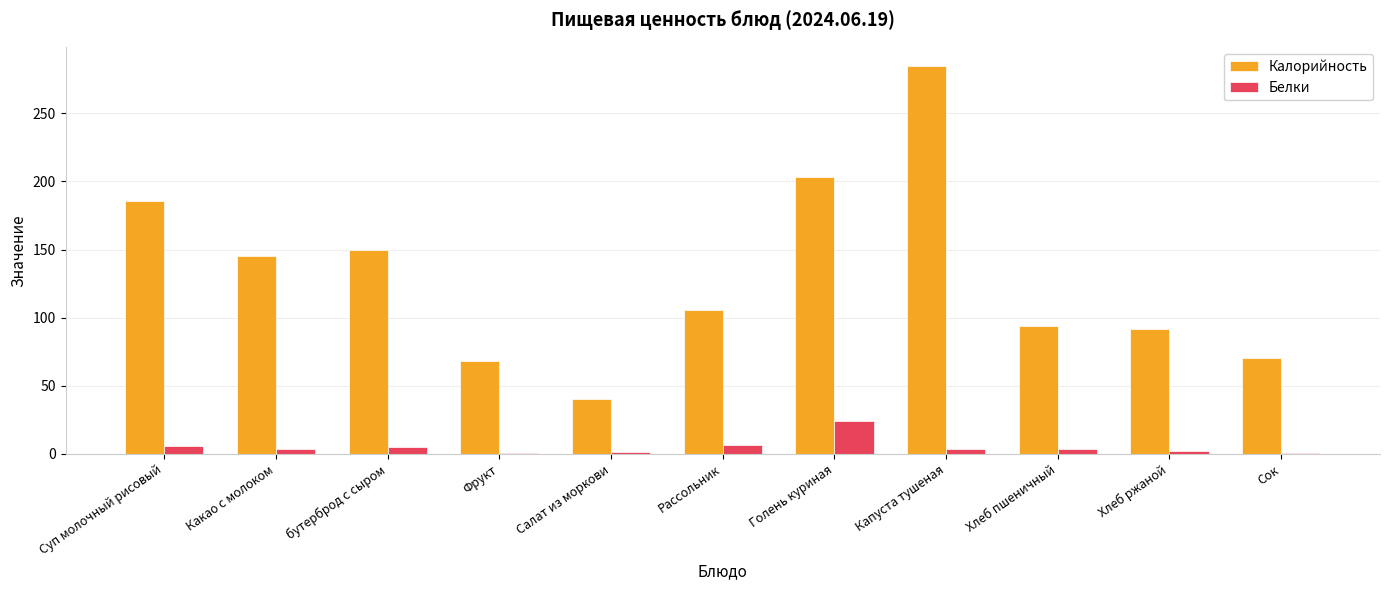

What is the sum of the Белки values at бутерброд с сыром and Фрукт?

5.2